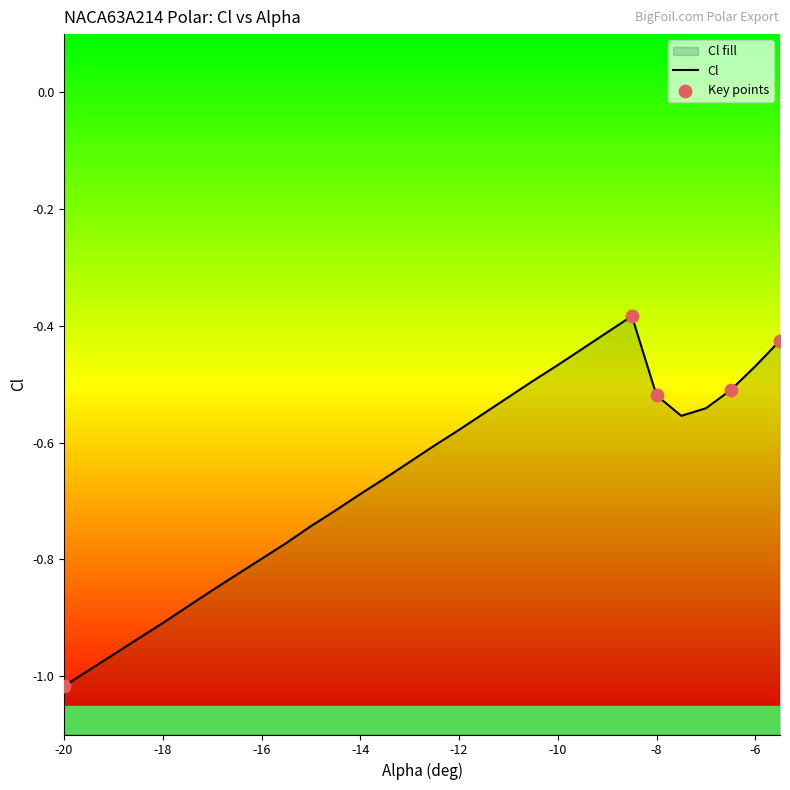

What is the change in value from -15.5 to -11.5?

+0.2